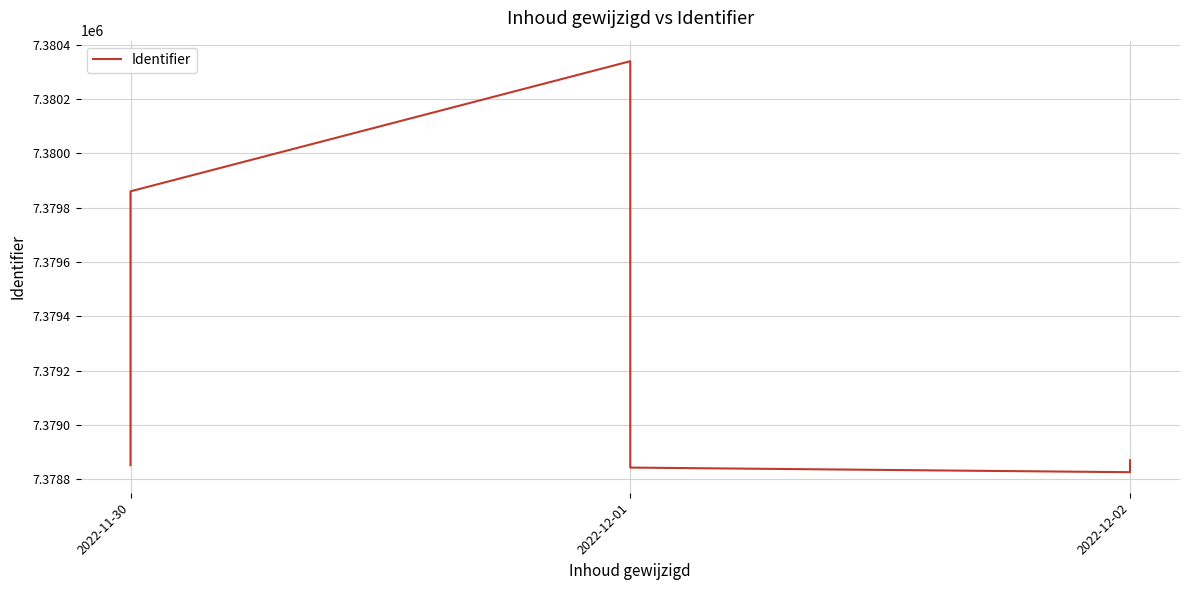

The chart shows a value of 3286153 at 2022-12-02. True or false?

False